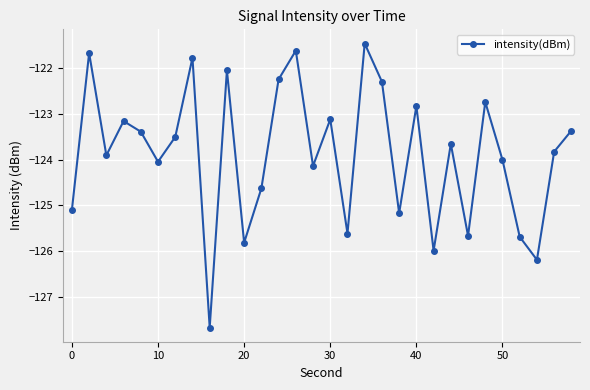

What is the difference between the maximum and minimum values?

6.2